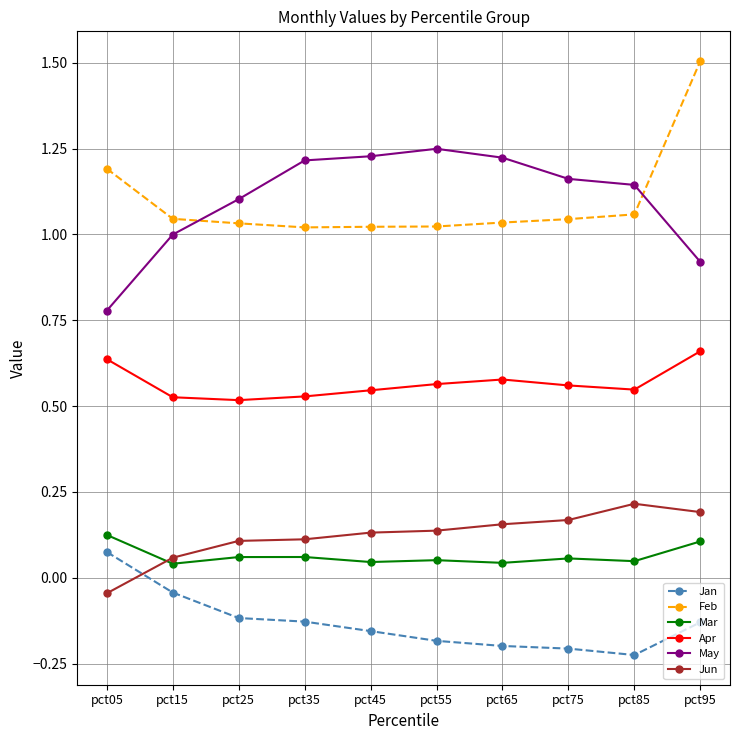

What is the difference between the highest and lowest values at pct55?

1.4